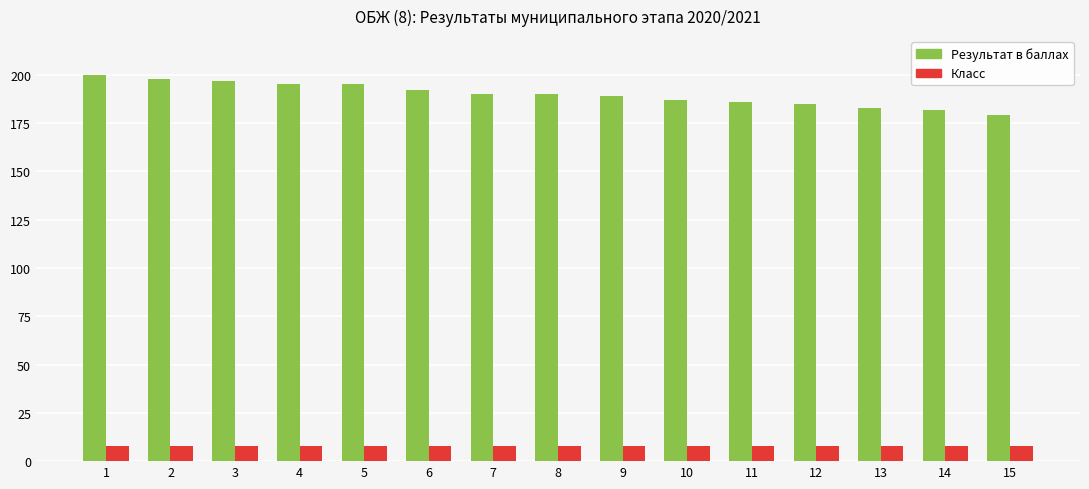

Reading left to right, list all the values displayed in this chart.

Результат в баллах: 200	198	197	195	195	192	190	190	189	187	186	185	183	182	179
Класс: 8	8	8	8	8	8	8	8	8	8	8	8	8	8	8